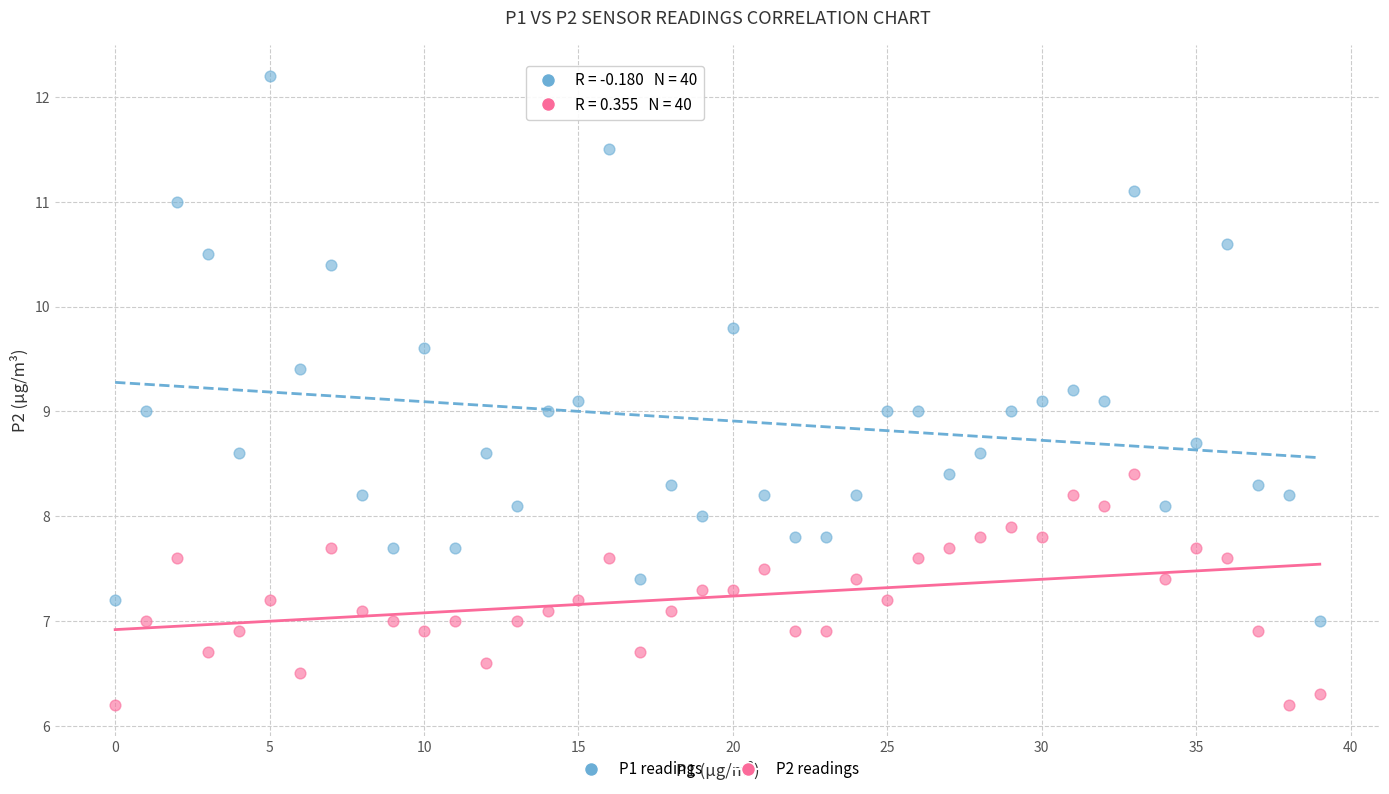

Across all data points, what is the range of Y values (max minus min)?

6.0